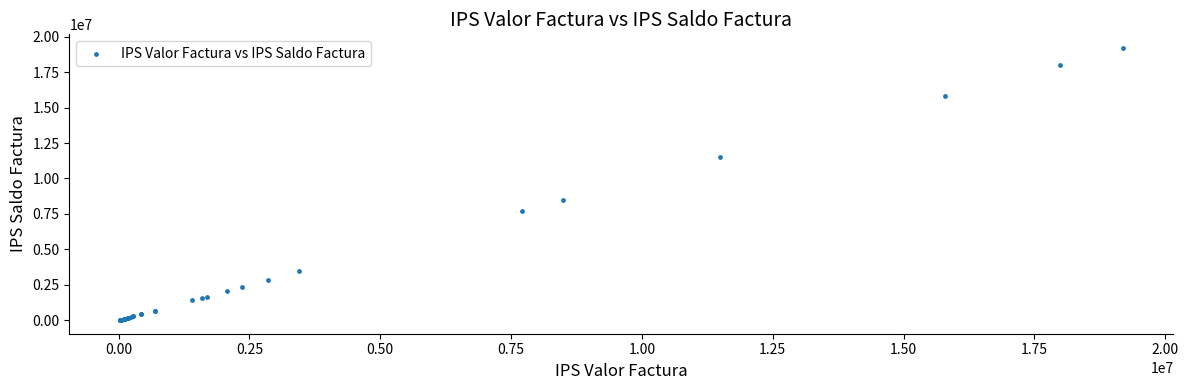

What Y value in the scatter plot is closest to 9608650?

8500000